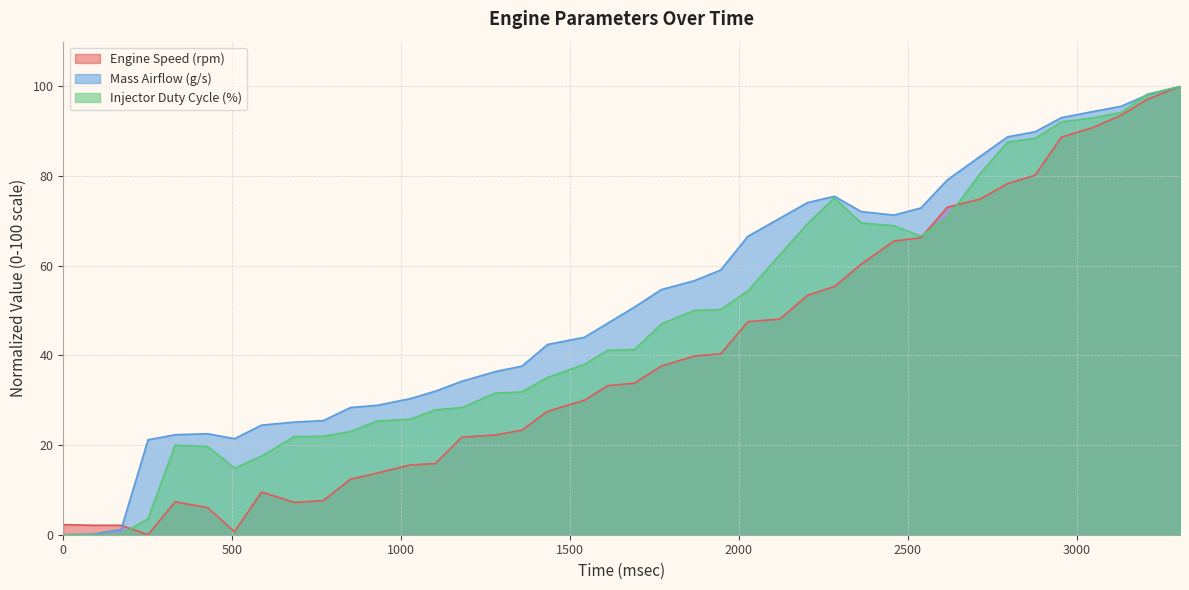

How many categories are shown in the chart?

40